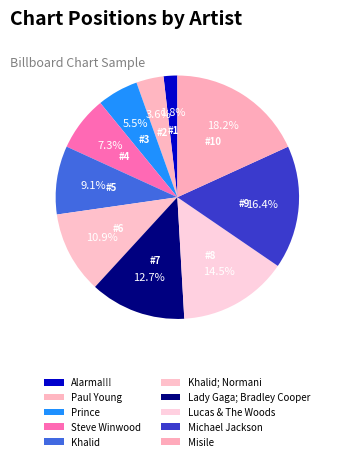

To the nearest percent, what is the combined percentage of Lucas & The Woods and Lady Gaga; Bradley Cooper?

27%